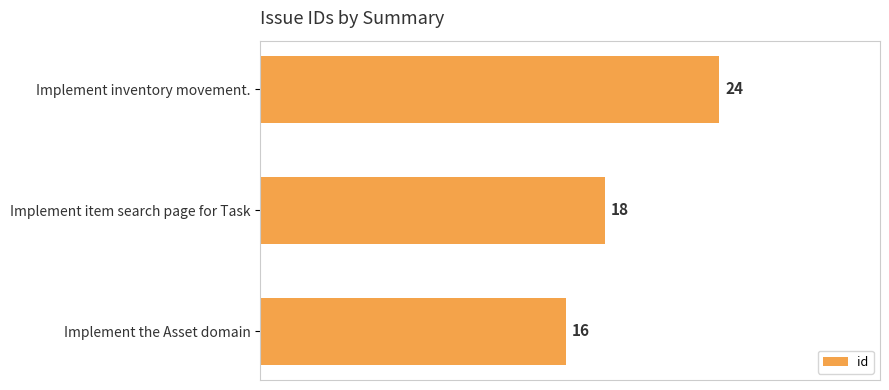

What is the sum of all values?

58